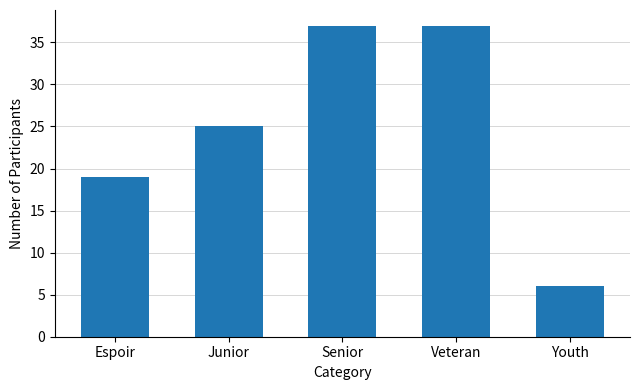

At which label is the value closest to 21?

Espoir